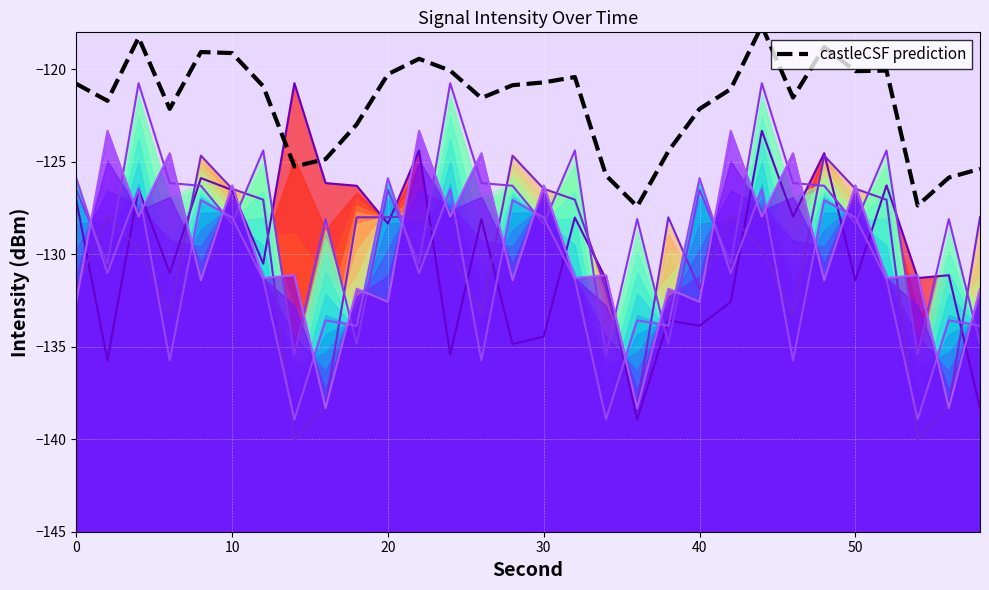

How many interior local valleys does the m1 series have?

7